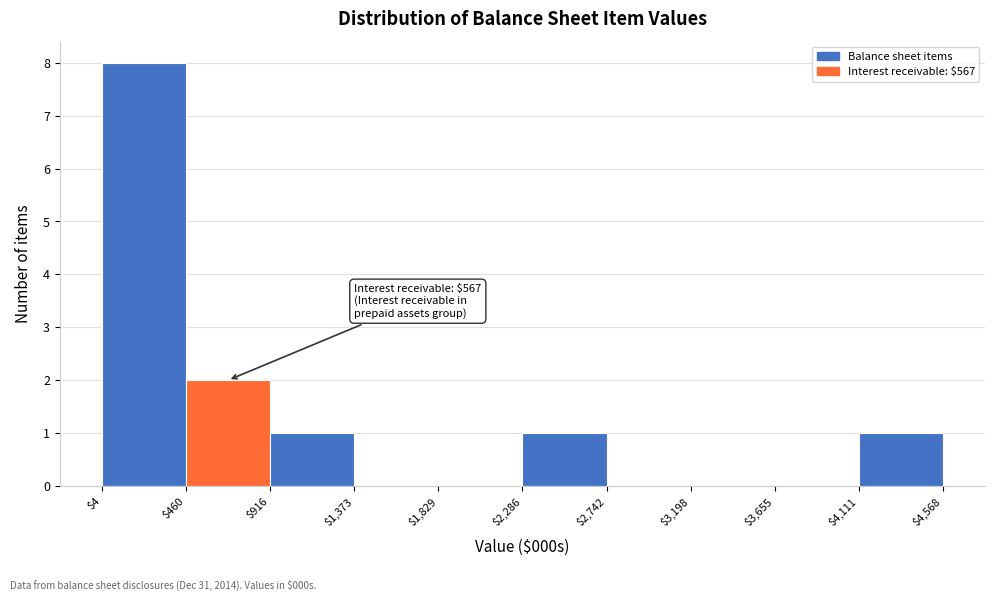

Over which range of the x-axis is the bar tallest?

$4 to $460